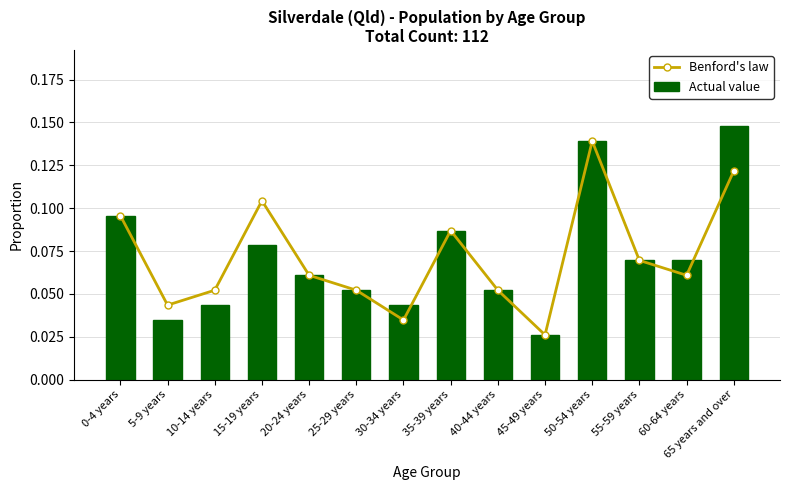

What is the total value across all series at 40-44 years?

0.1